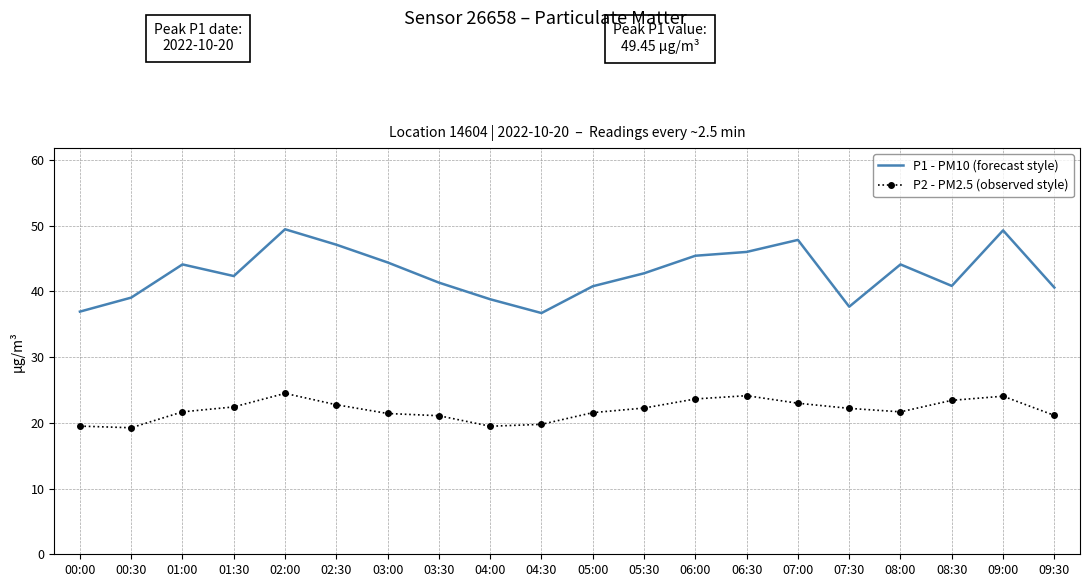

How many values in the P1 - PM10 (forecast style) series are below 42?

9